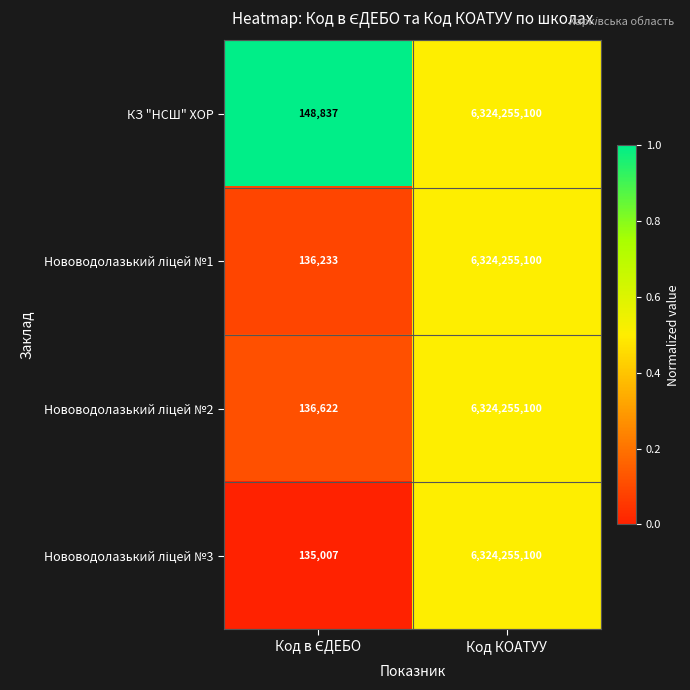

What is the difference between the maximum and minimum values in the КЗ "НСШ" ХОР series?

6324106263